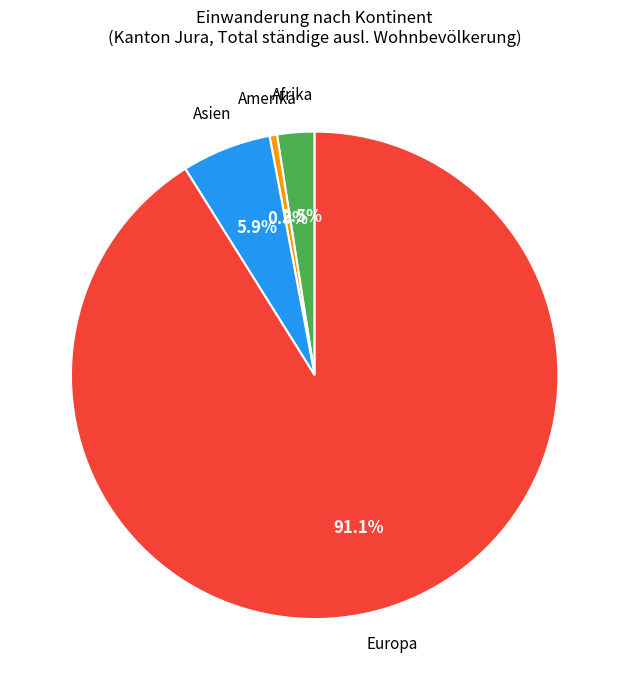

Rank the categories by value from lowest to highest.

Amerika, Afrika, Asien, Europa